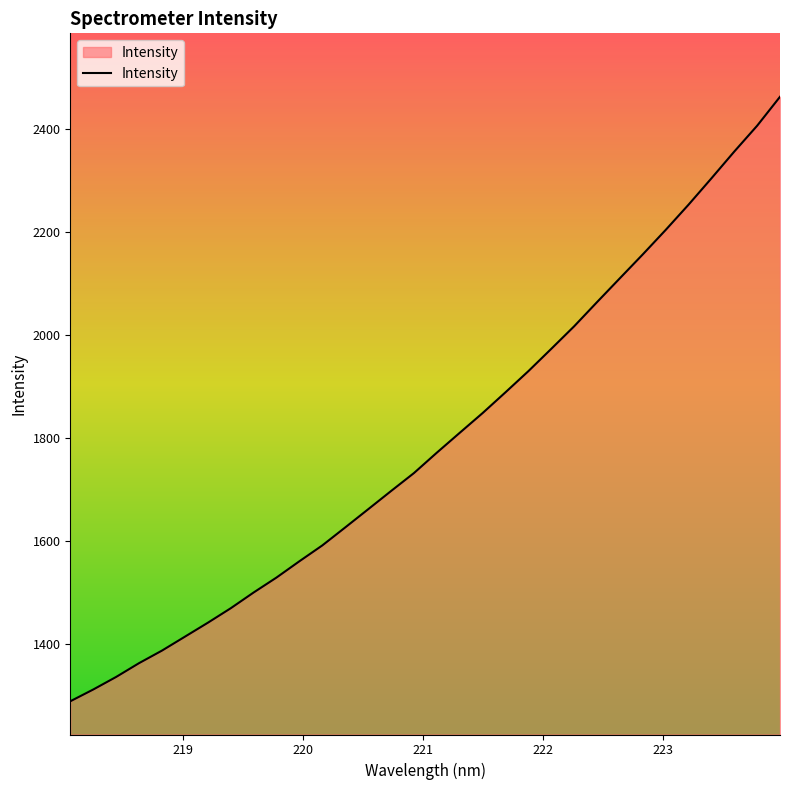

What is the greatest value displayed?

2462.1